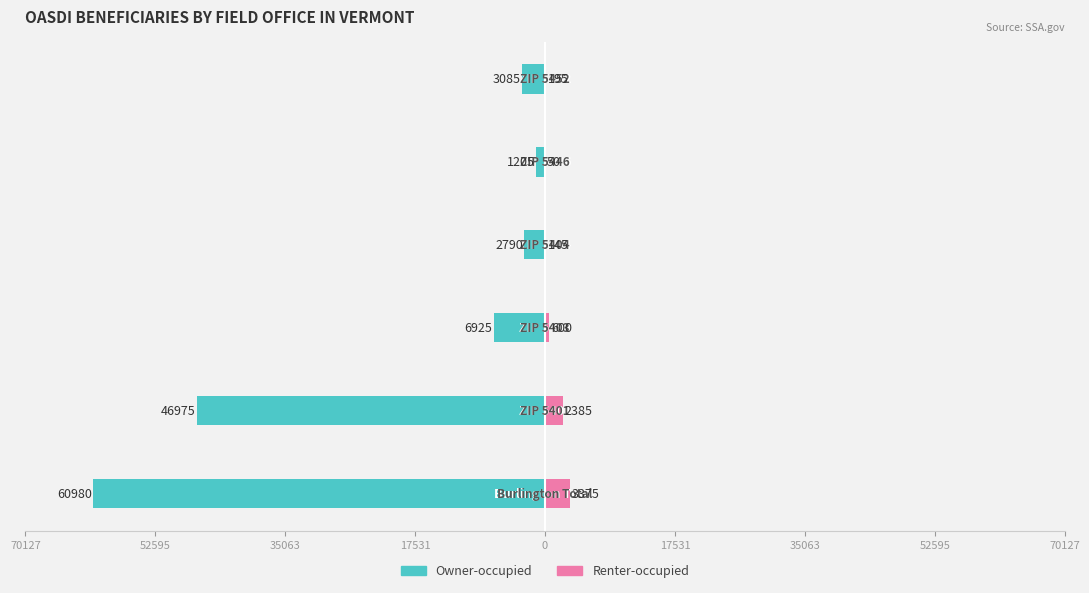

Reading left to right, extract all data points from this chart.

Owner-occupied: -60980	-46975	-6925	-2790	-1205	-3085
Renter-occupied: 3375	2385	600	145	50	195